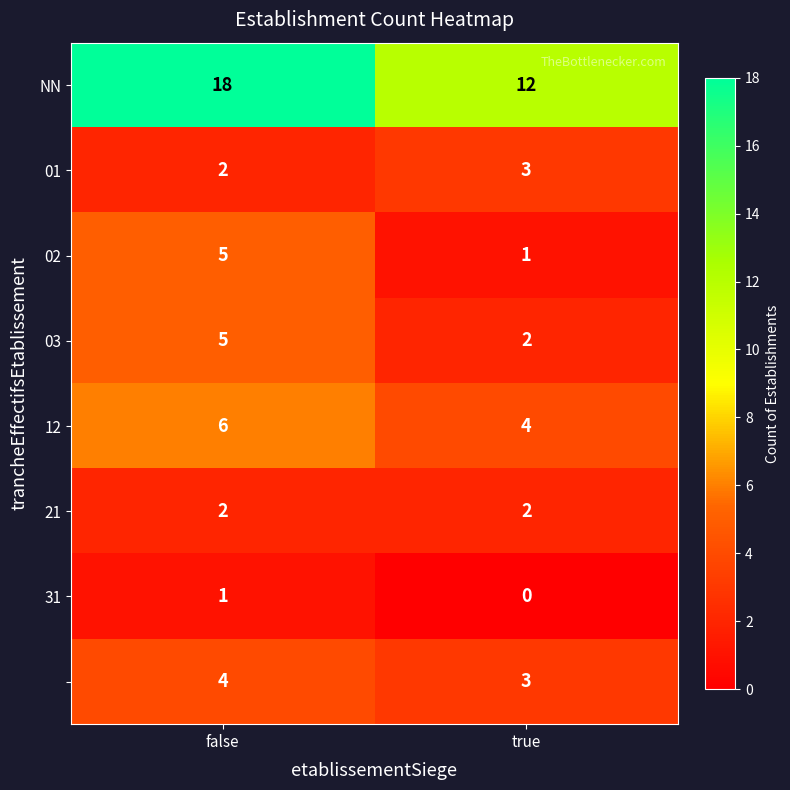

What is the spread (max minus min) of values at true?

12